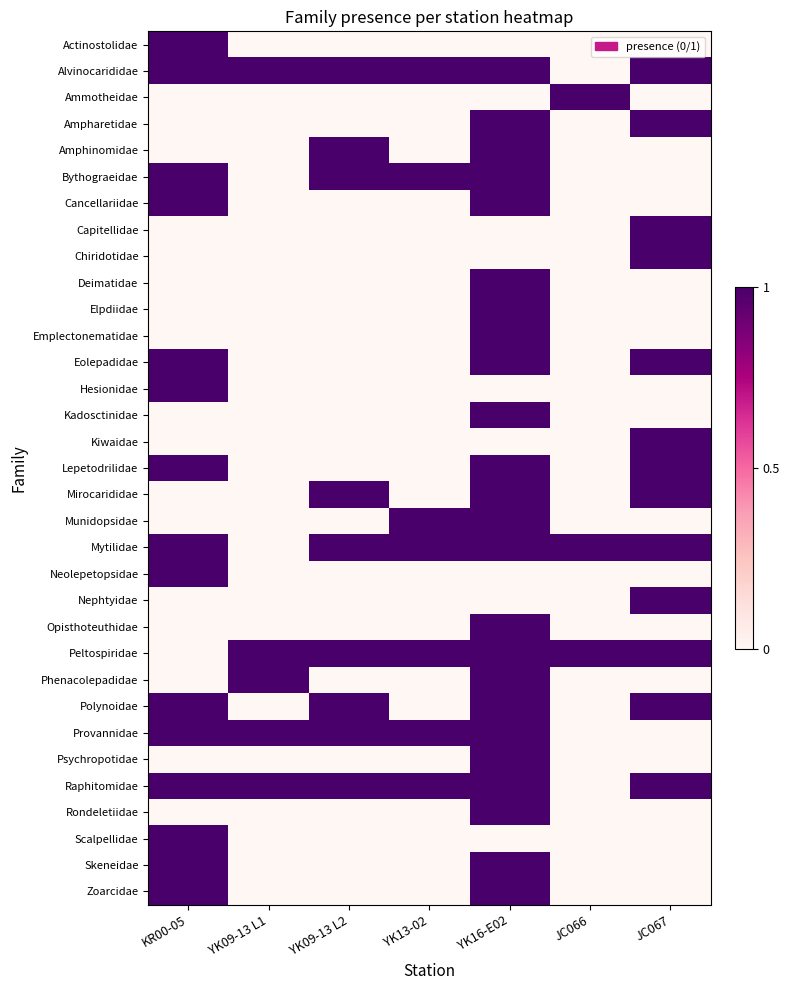

What is the total value across all series at JC067?

13